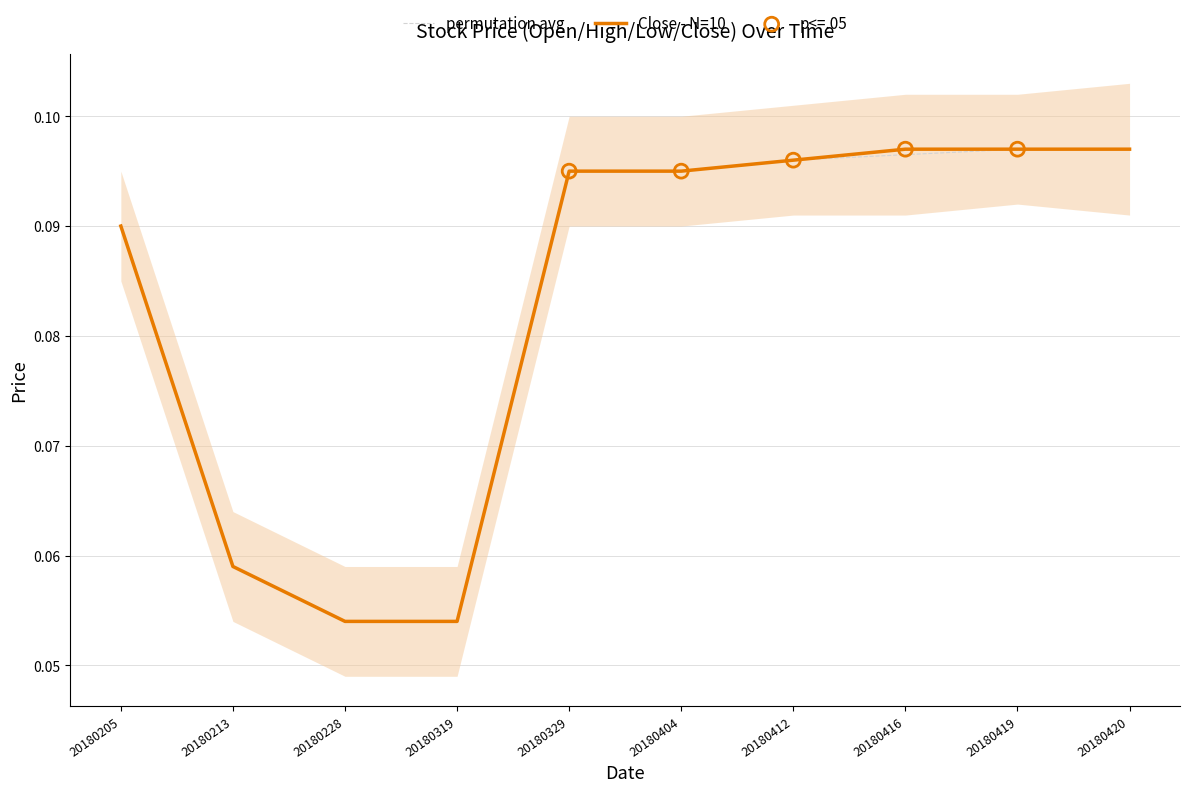

At which category is the sum across all series the highest?

20180419